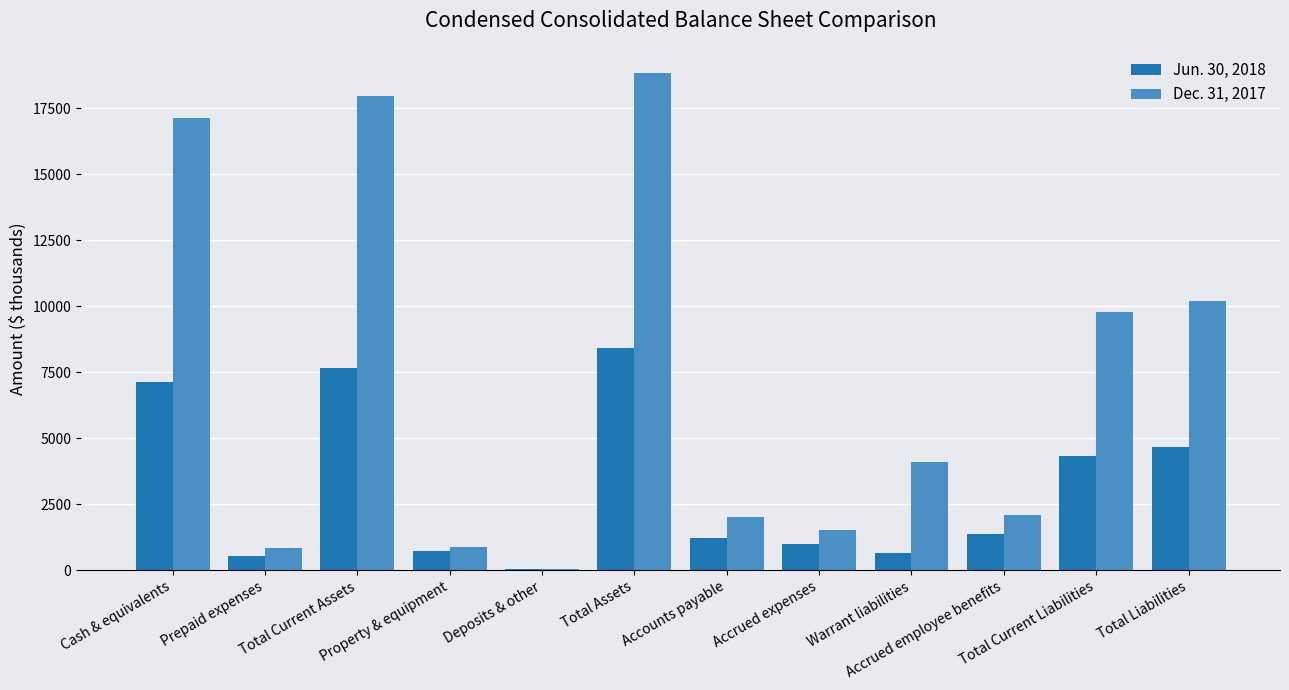

Which series has the largest total across all categories?

Dec. 31, 2017